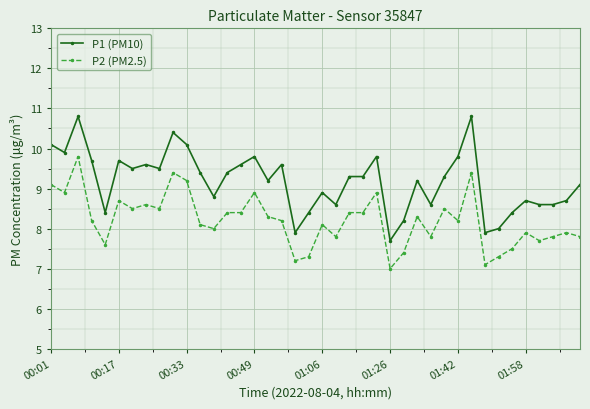

True or false: P2 (PM2.5) has more than 1 interior local peaks.

True